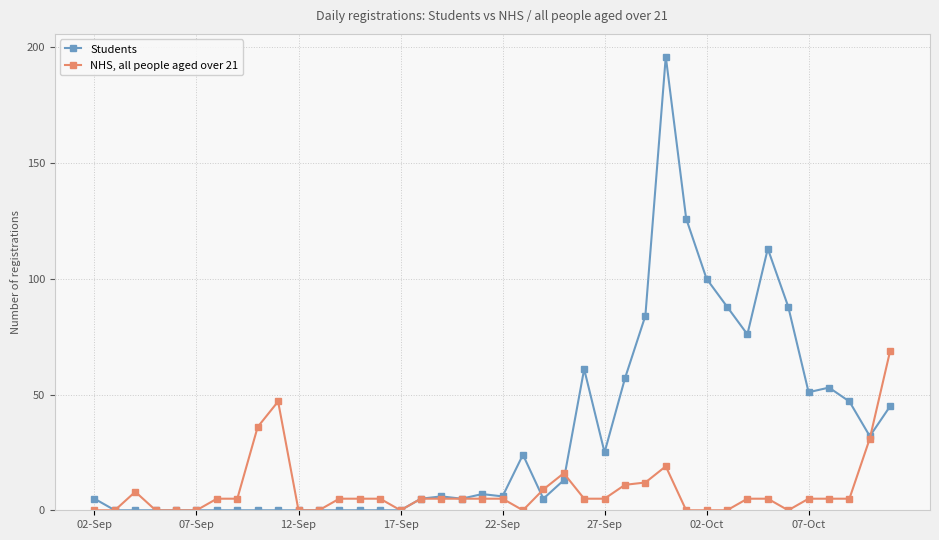

What is the difference between the maximum and minimum values in the NHS, all people aged over 21 series?

69